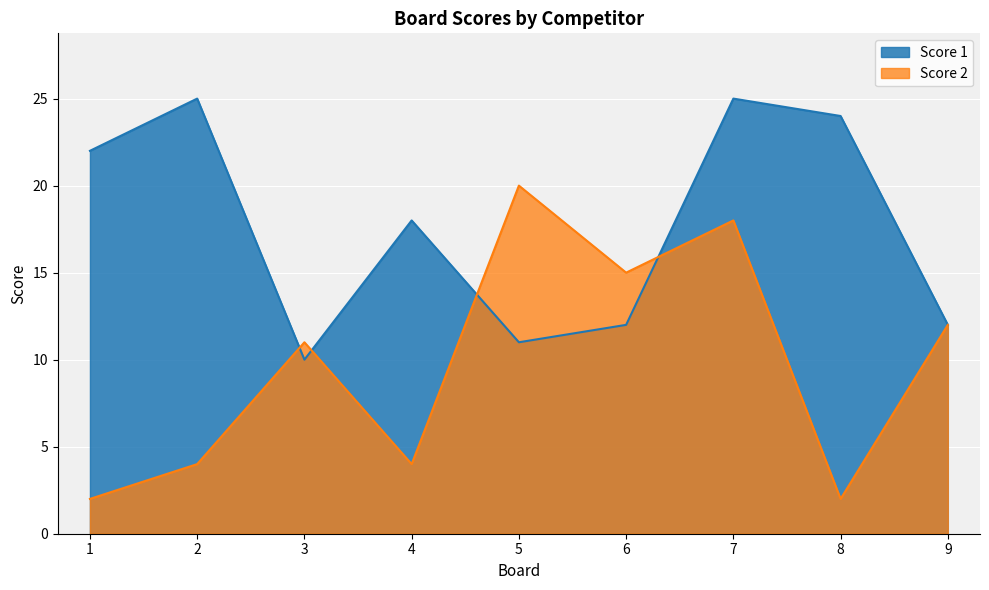

What is the value of the Score 1 point at the 1st from the left?

22